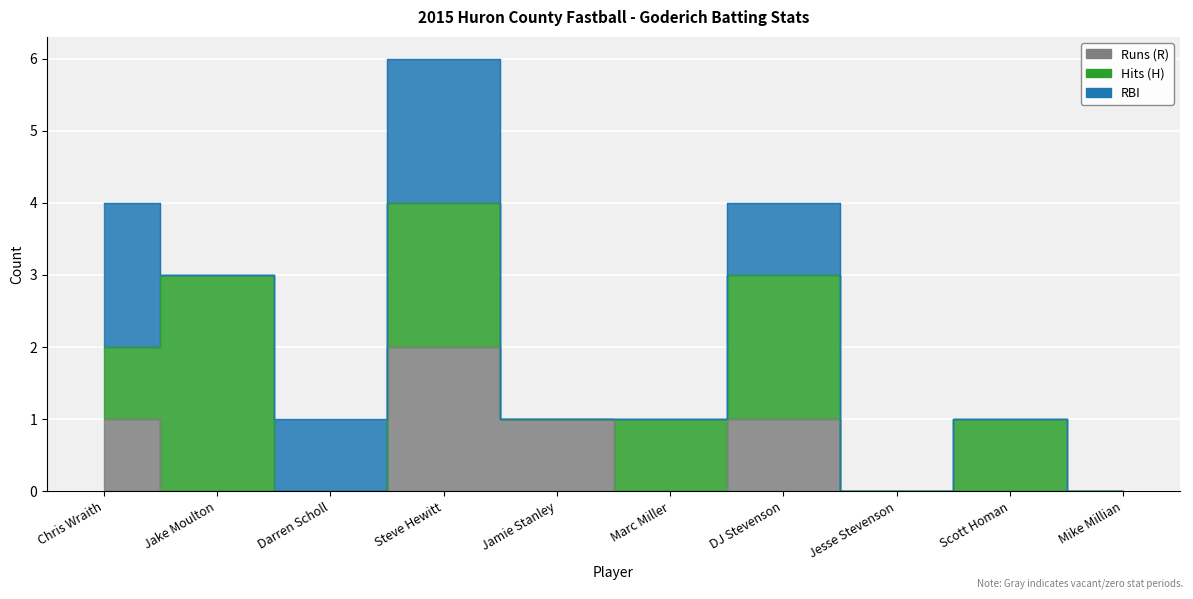

Rank the series at Darren Scholl from highest to lowest value.

RBI, Runs (R), Hits (H)